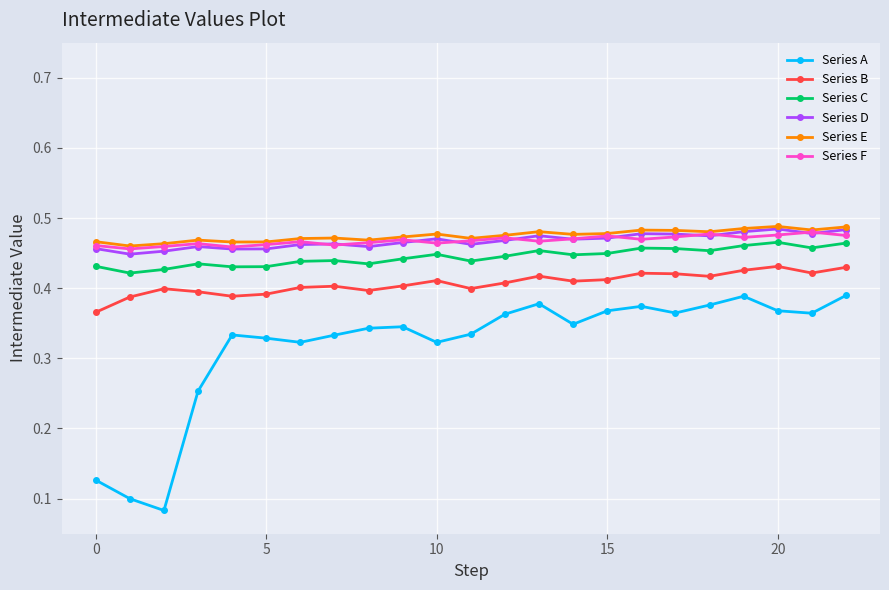

True or false: Series C has more than 0 points higher than both neighbors.

True